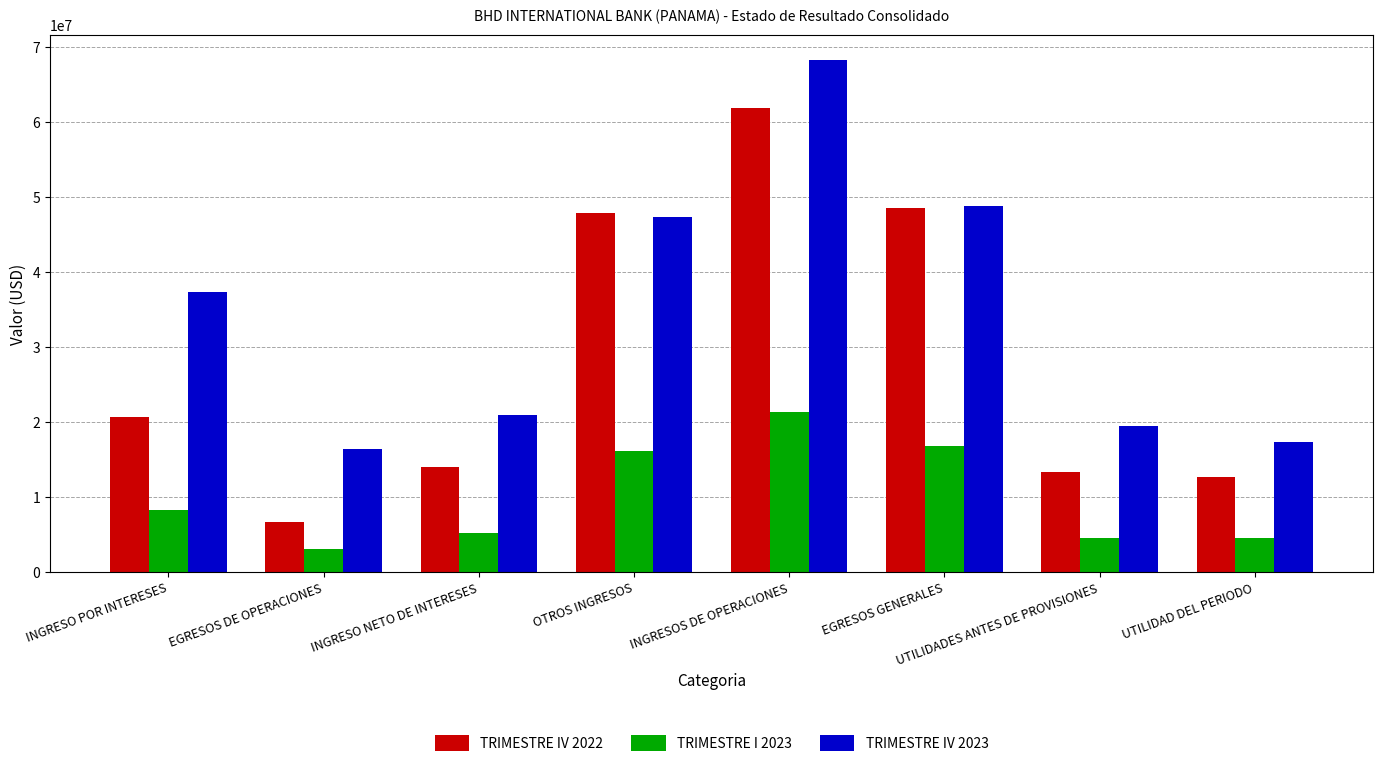

What is the average value of the TRIMESTRE IV 2022 series?

28146859.8